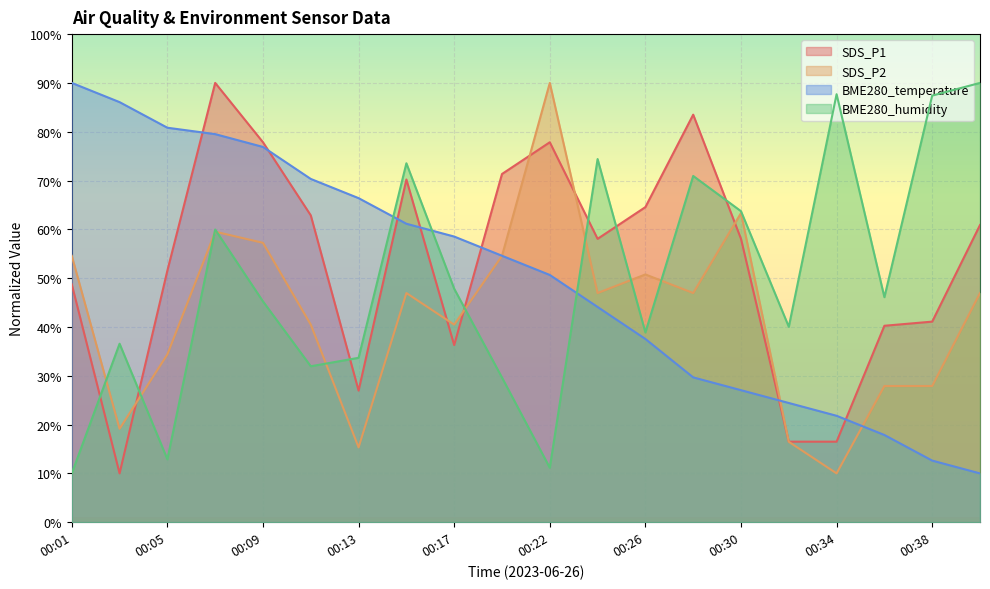

List the series in order of their peak value, highest first.

SDS_P1, SDS_P2, BME280_temperature, BME280_humidity